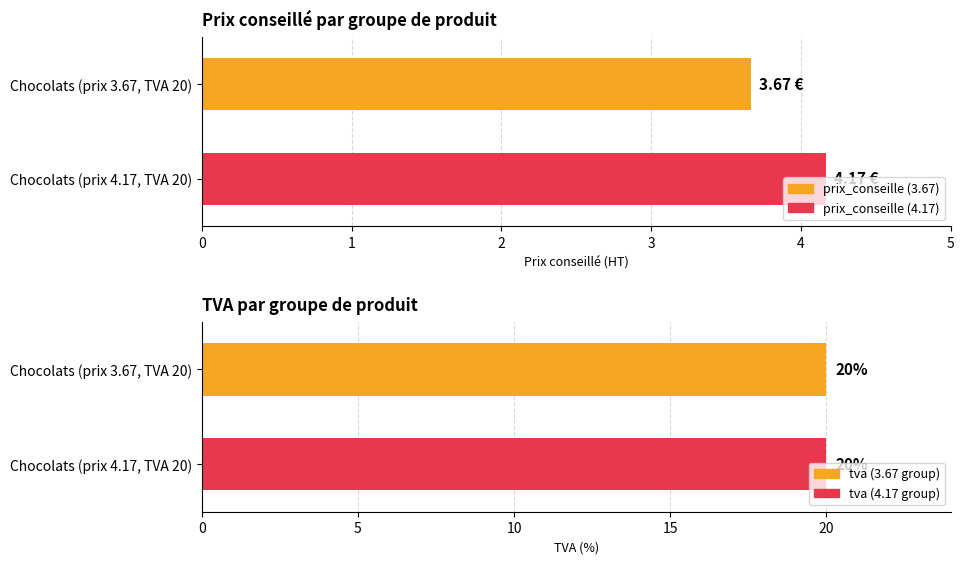

List the series in order of their overall mean, lowest first.

prix_conseille, tva